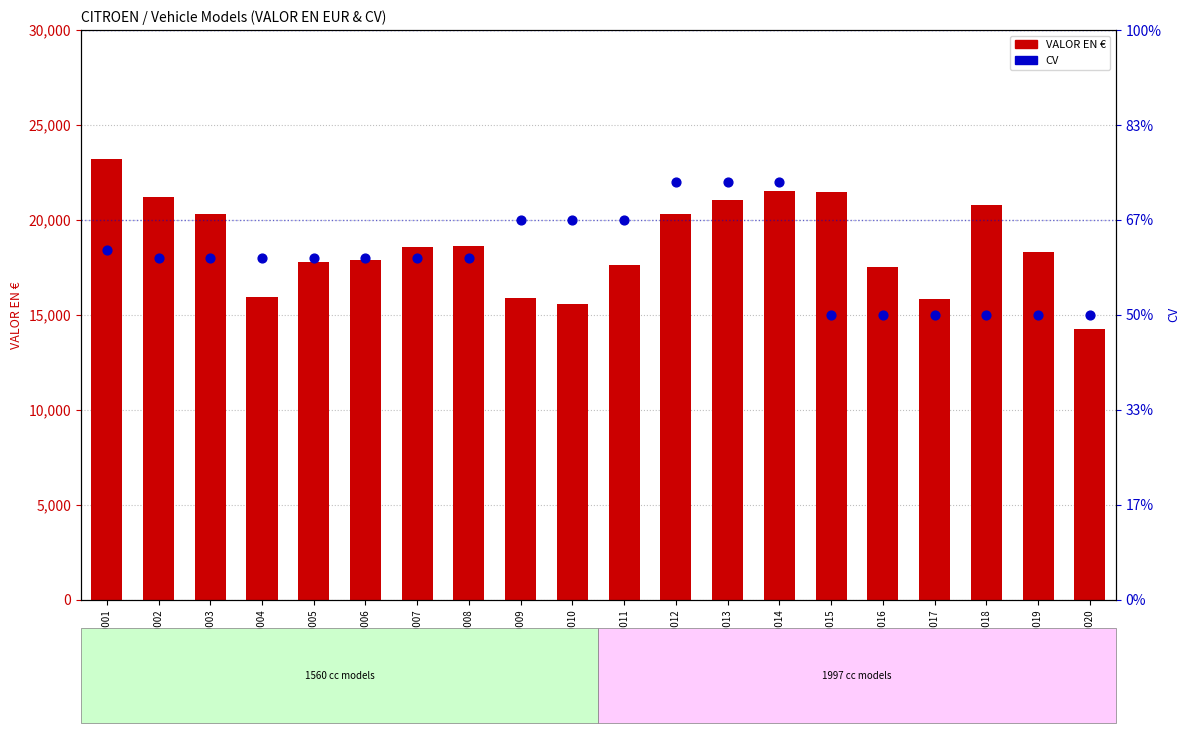

Which series has the largest total across all categories?

VALOR EN EUR